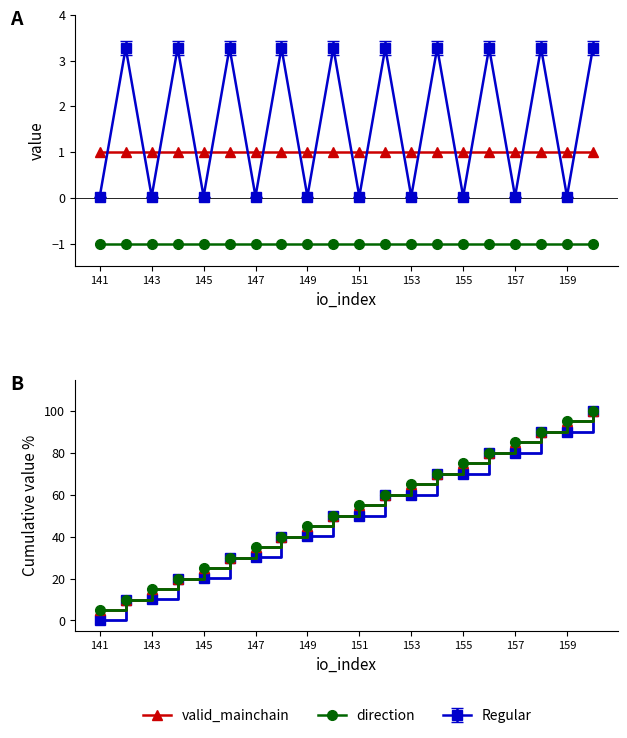

How many intersections are there between Regular and direction?

2